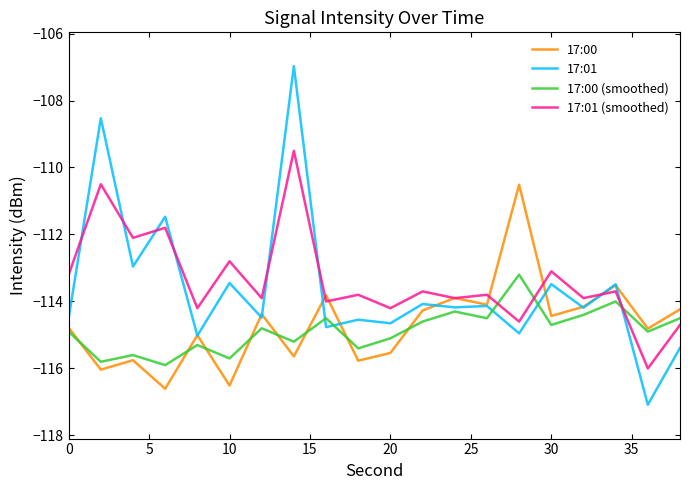

True or false: 17:01 and 17:01 (smoothed) intersect in this chart.

True